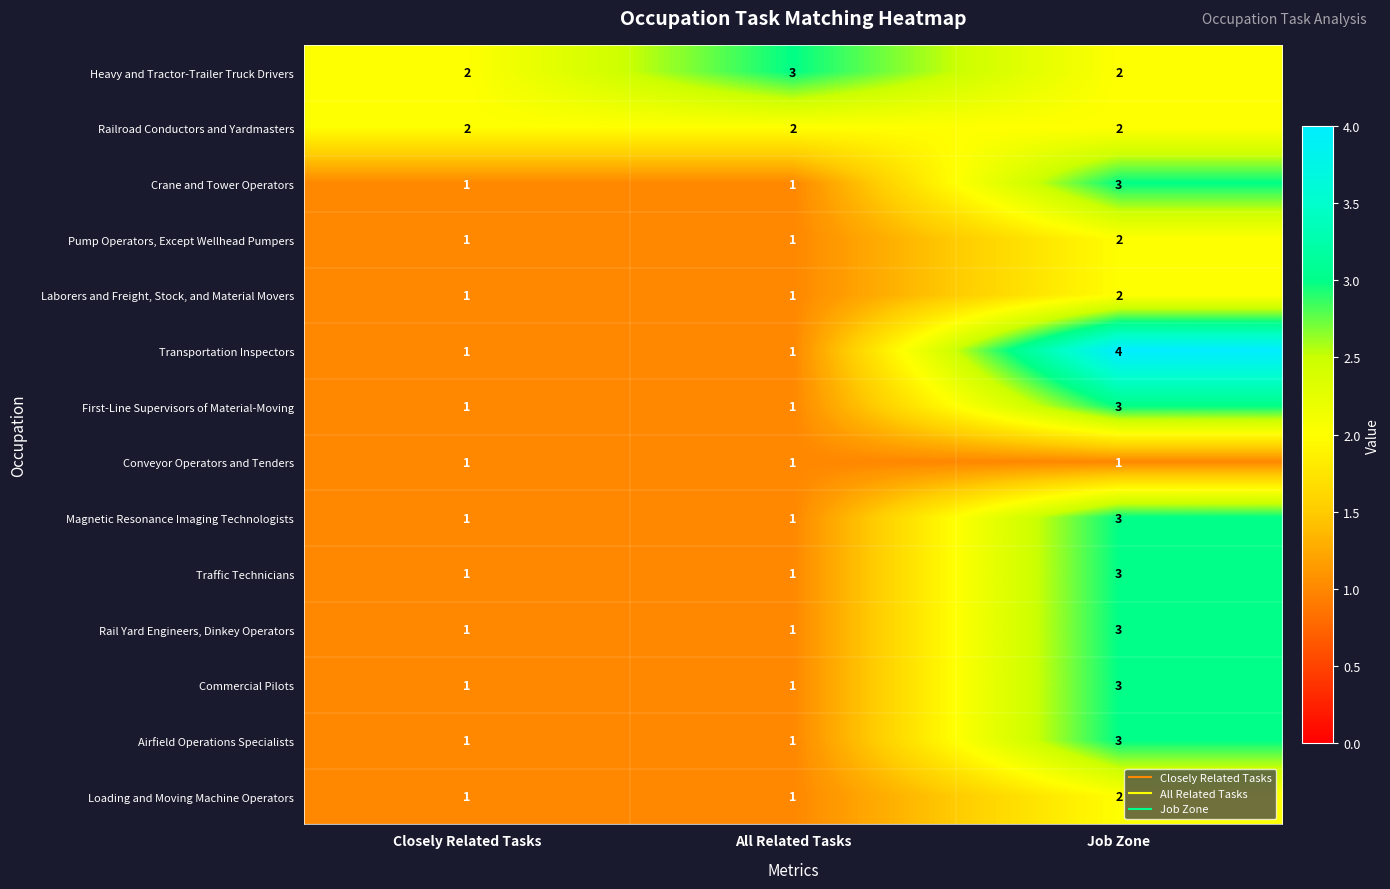

Which category has the highest value across all series?

Job Zone